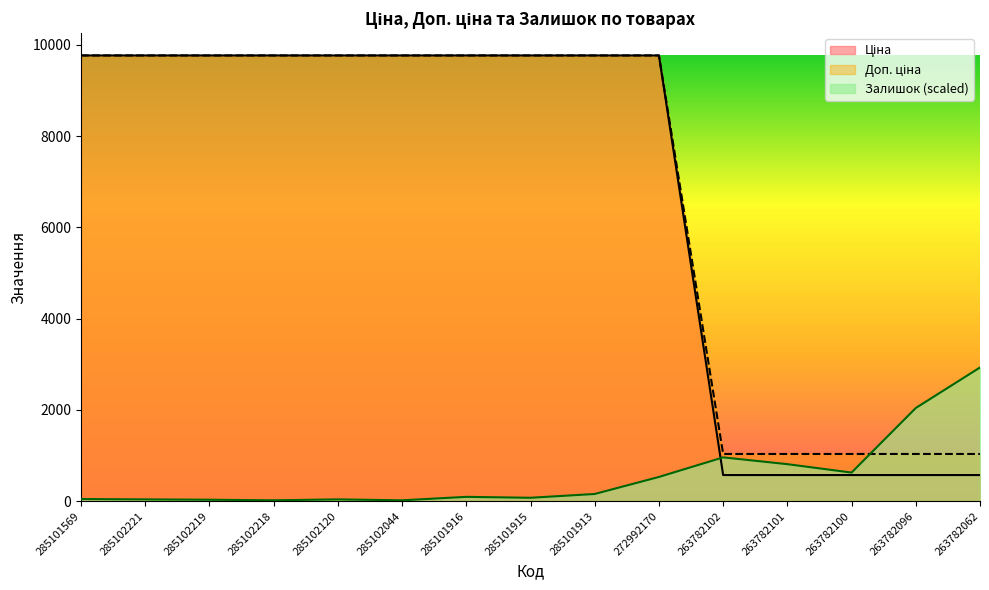

How many values in the Залишок series exceed 95?

8